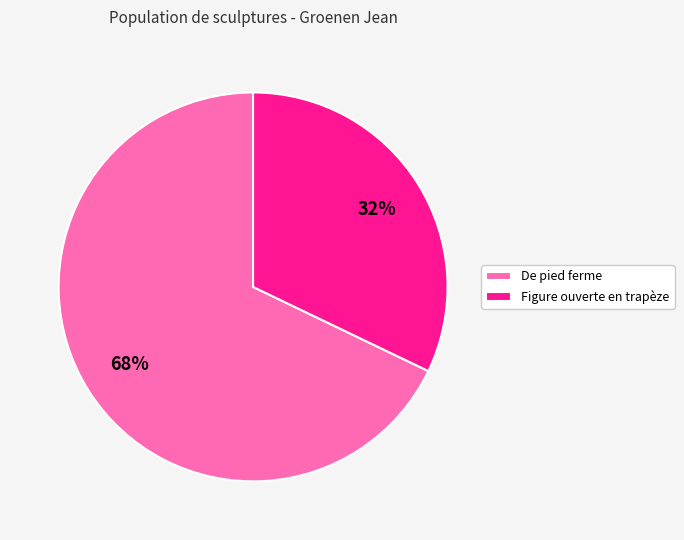

Rank the categories by value from highest to lowest.

De pied ferme, Figure ouverte en trapèze